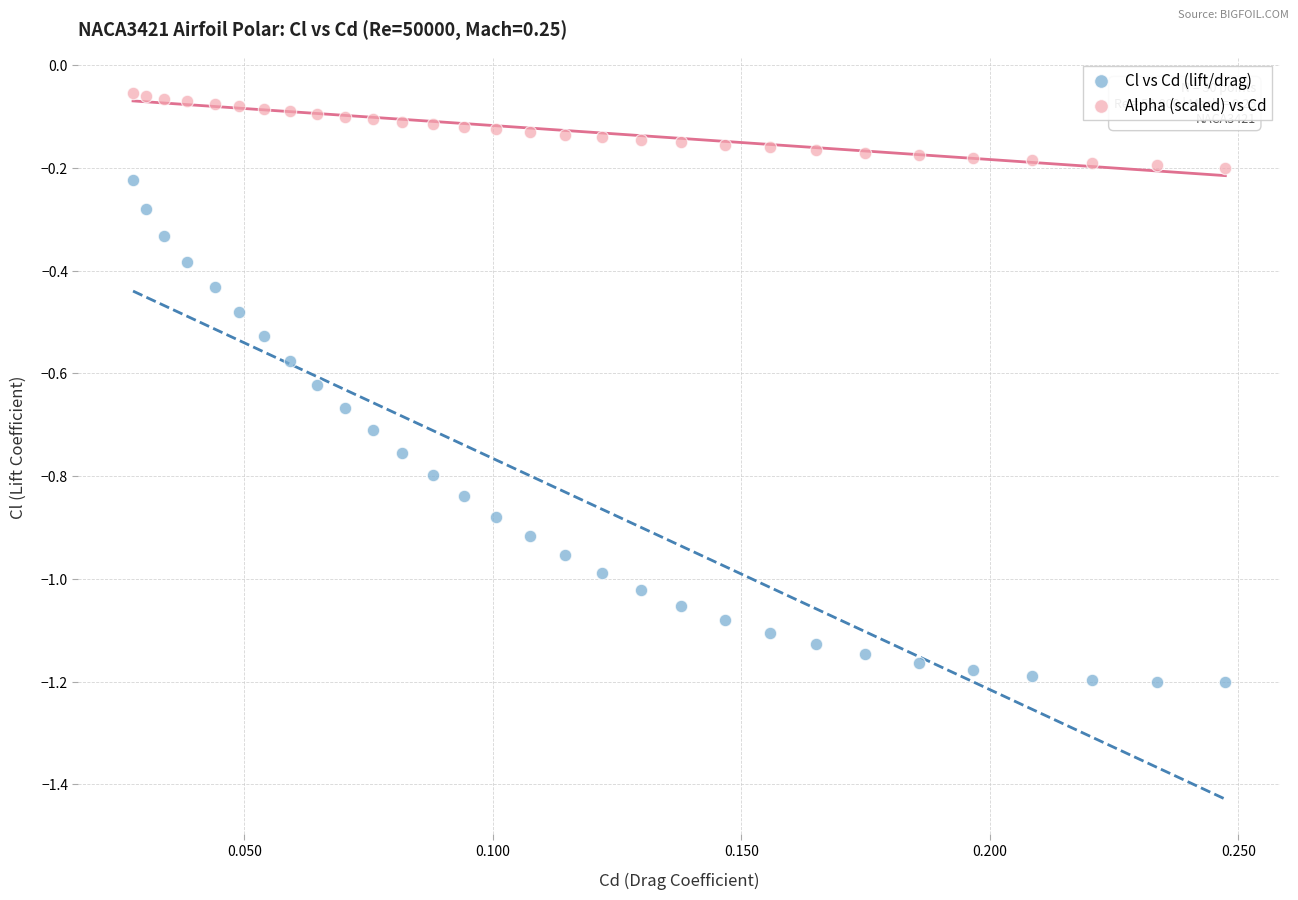

Across all data points, what is the range of Y values (max minus min)?

1.1